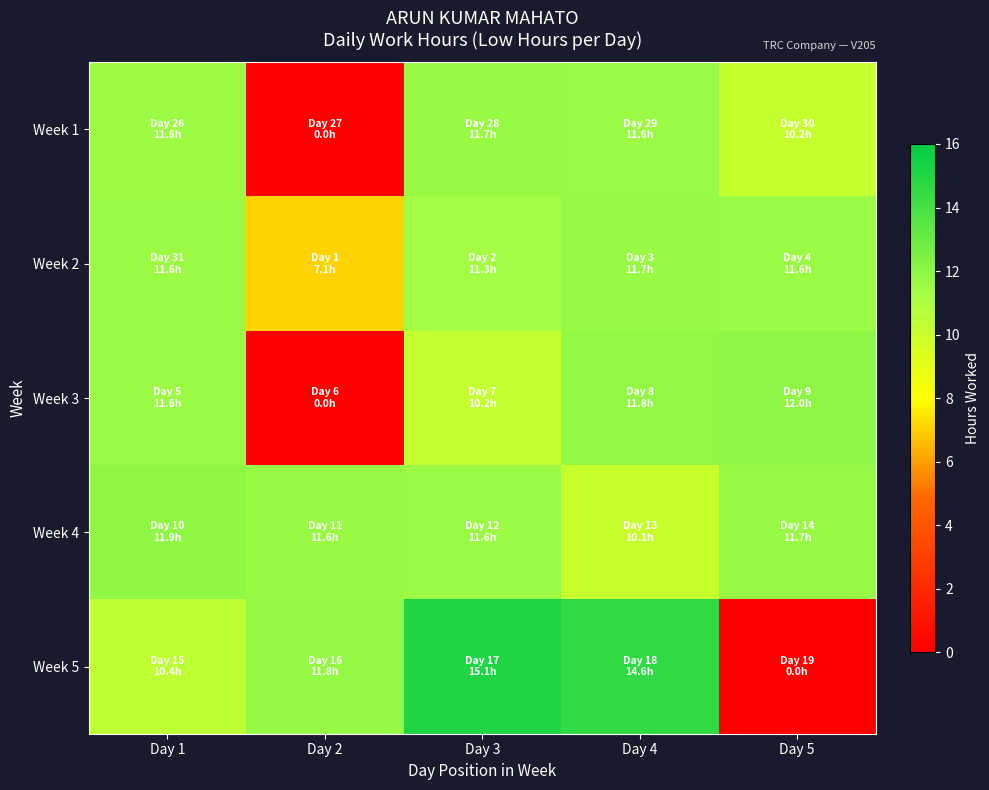

Reading left to right, transcribe all the data shown in this chart.

Week 1: Day 1=11.6	Day 2=0.0	Day 3=11.7	Day 4=11.6	Day 5=10.2
Week 2: Day 1=11.6	Day 2=7.1	Day 3=11.3	Day 4=11.7	Day 5=11.6
Week 3: Day 1=11.6	Day 2=0.0	Day 3=10.2	Day 4=11.8	Day 5=12.0
Week 4: Day 1=11.9	Day 2=11.6	Day 3=11.6	Day 4=10.1	Day 5=11.7
Week 5: Day 1=10.4	Day 2=11.8	Day 3=15.1	Day 4=14.6	Day 5=0.0